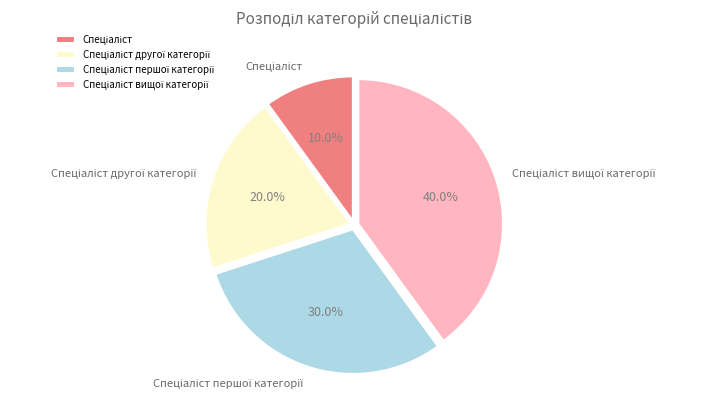

How many segments does this pie chart have?

4